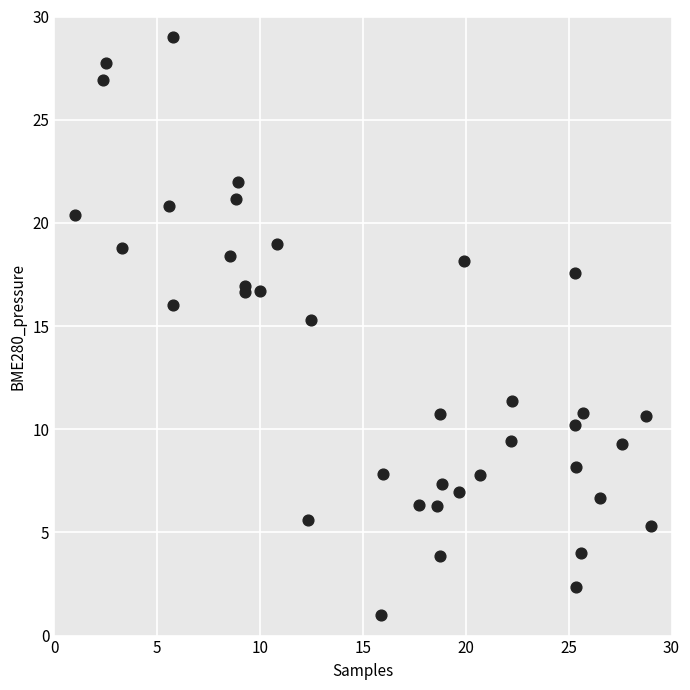

What is the range of Y values (max minus min)?

28.0